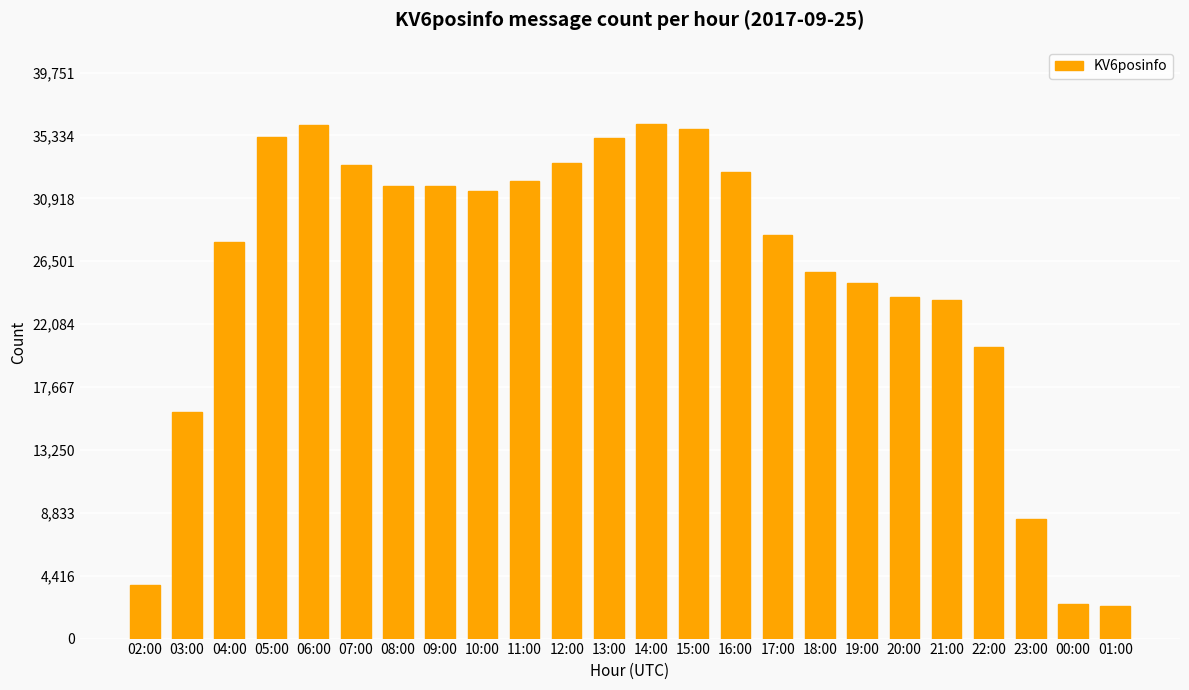

True or false: the data shows 10294 at 22:00.

False